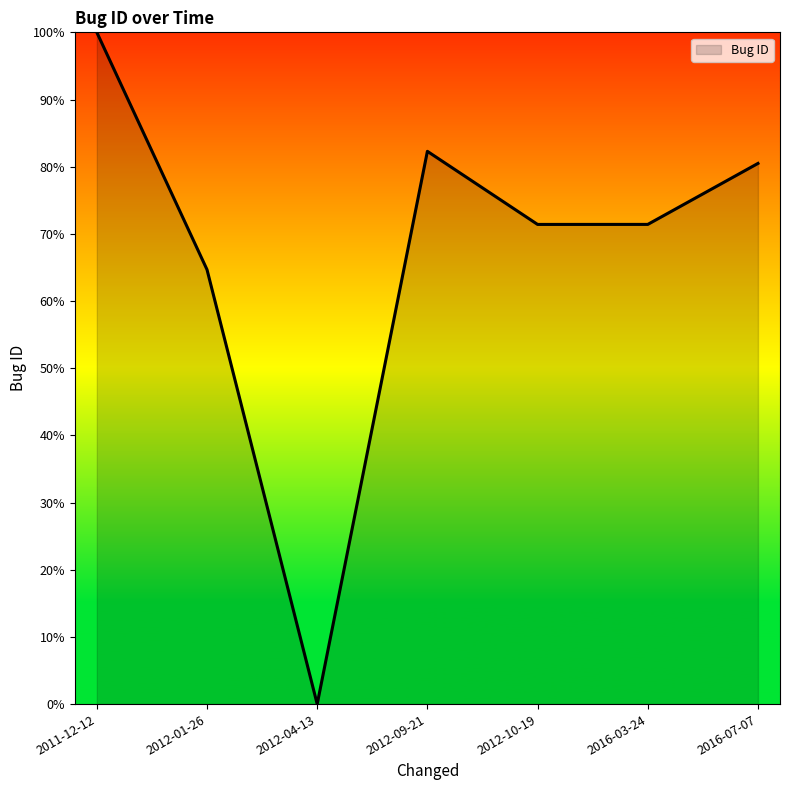

What position from the left is 2016-03-24?

6